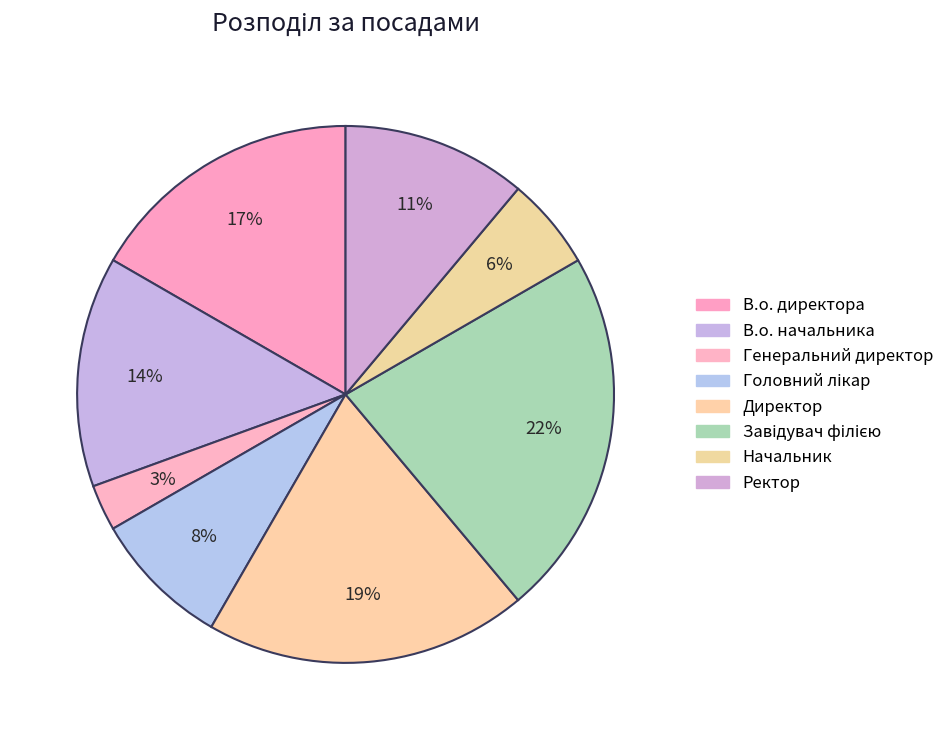

Rank the categories by value from highest to lowest.

Завідувач філією, Директор, В.о. директора, В.о. начальника, Ректор, Головний лікар, Начальник, Генеральний директор